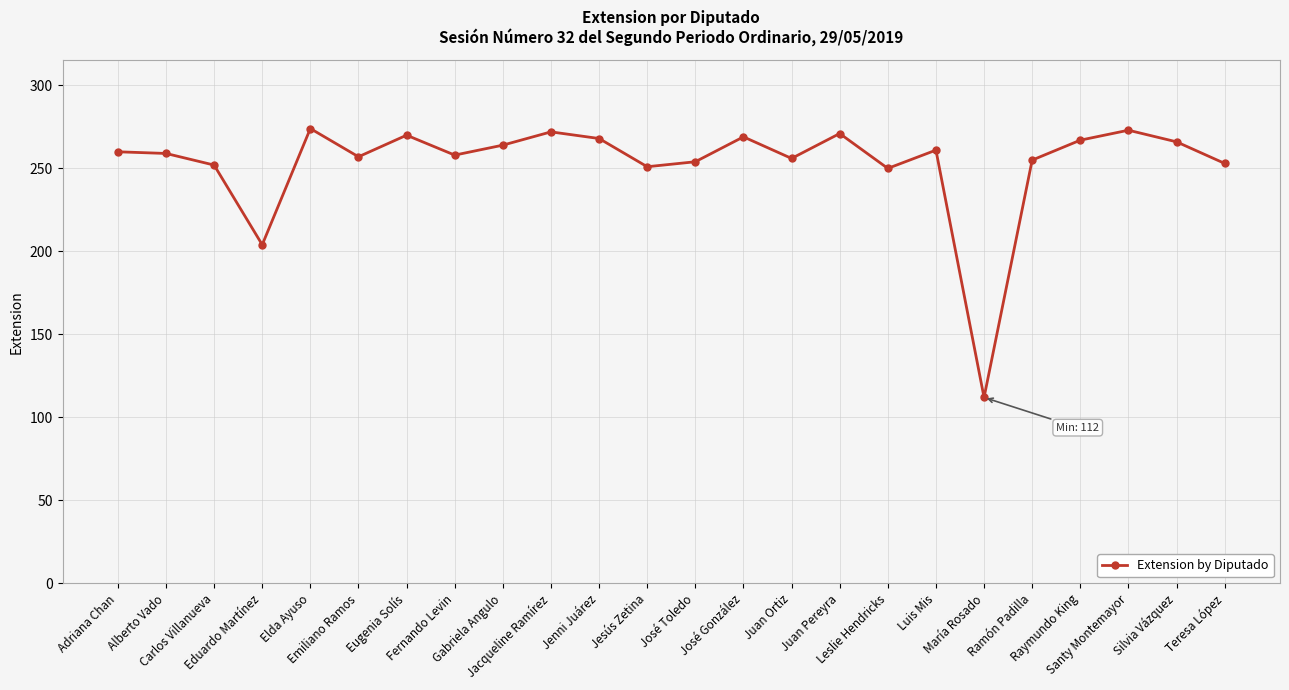

At which label is the value closest to 193?

Eduardo Martínez